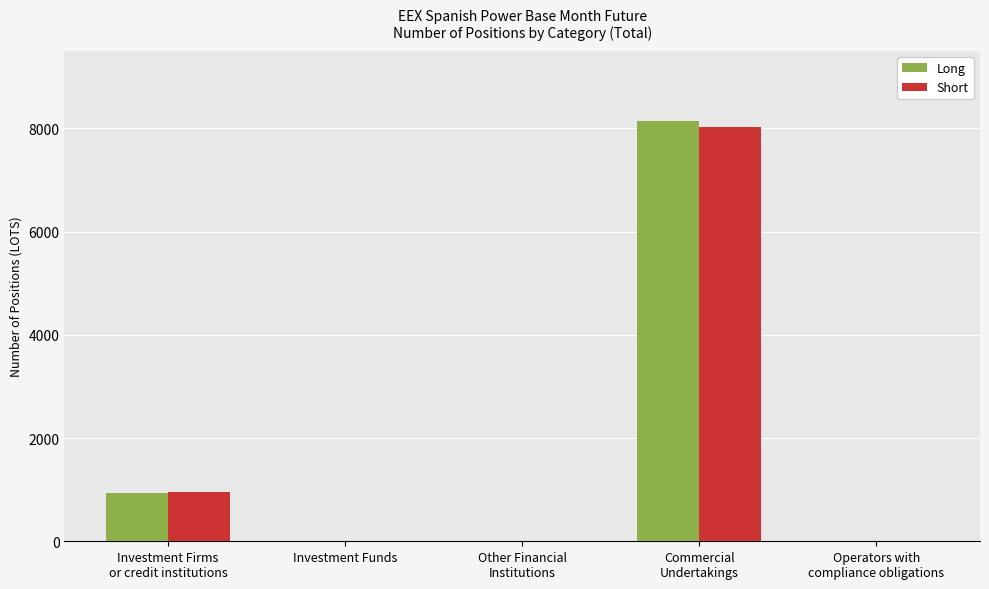

Where is Long nearest to the value 4069?

Investment Firms
or credit institutions